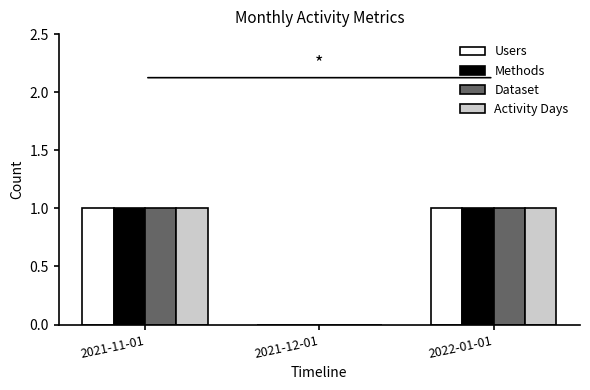

How many categories are shown in the chart?

3